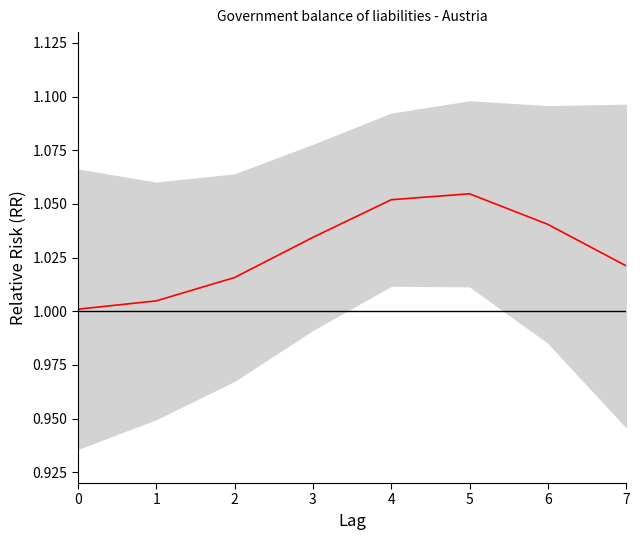

Between 5 and 7, which is larger?

5